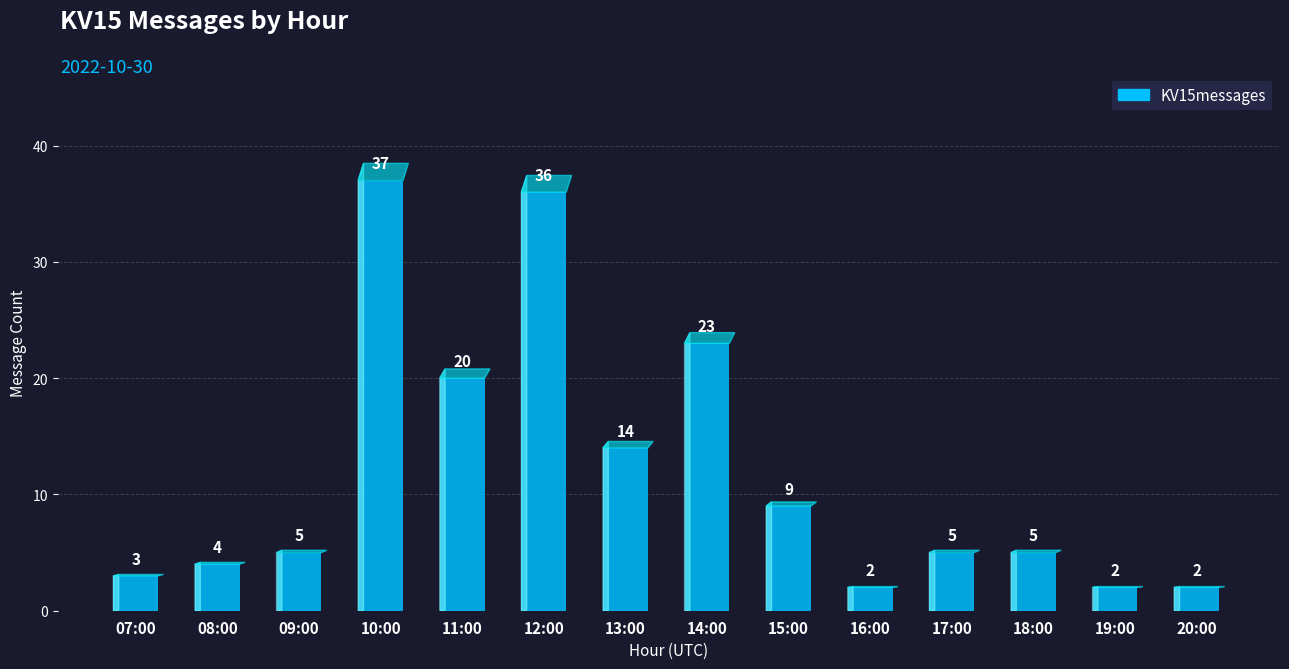

Reading left to right, list all the values displayed in this chart.

07:00=3	08:00=4	09:00=5	10:00=37	11:00=20	12:00=36	13:00=14	14:00=23	15:00=9	16:00=2	17:00=5	18:00=5	19:00=2	20:00=2